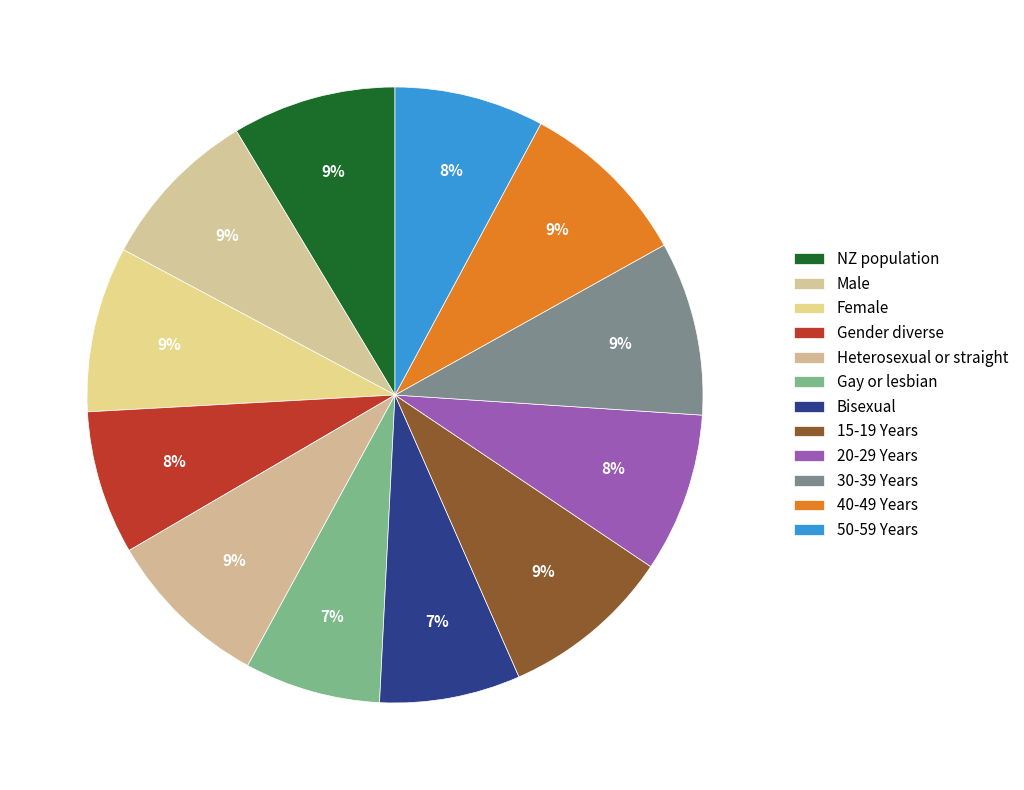

Which category has the biggest portion of the pie?

30-39 Years